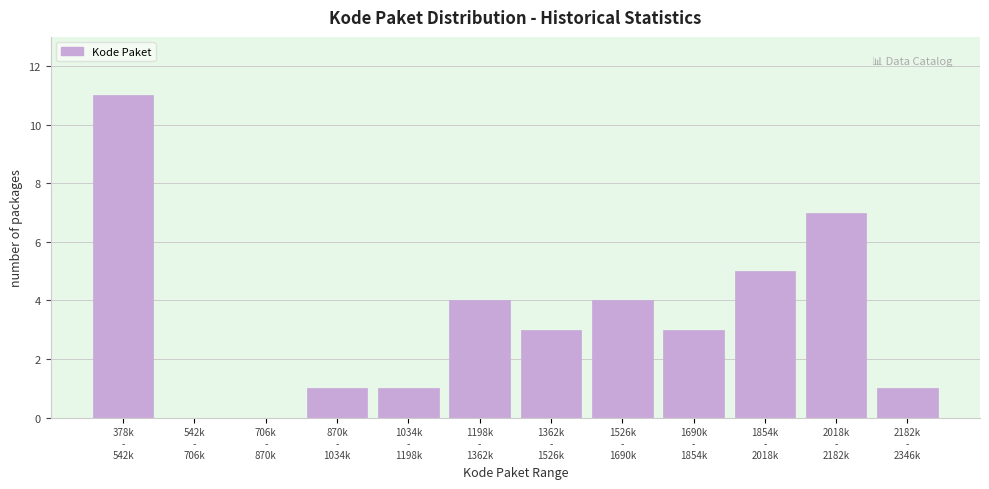

What is the greatest value displayed?

11